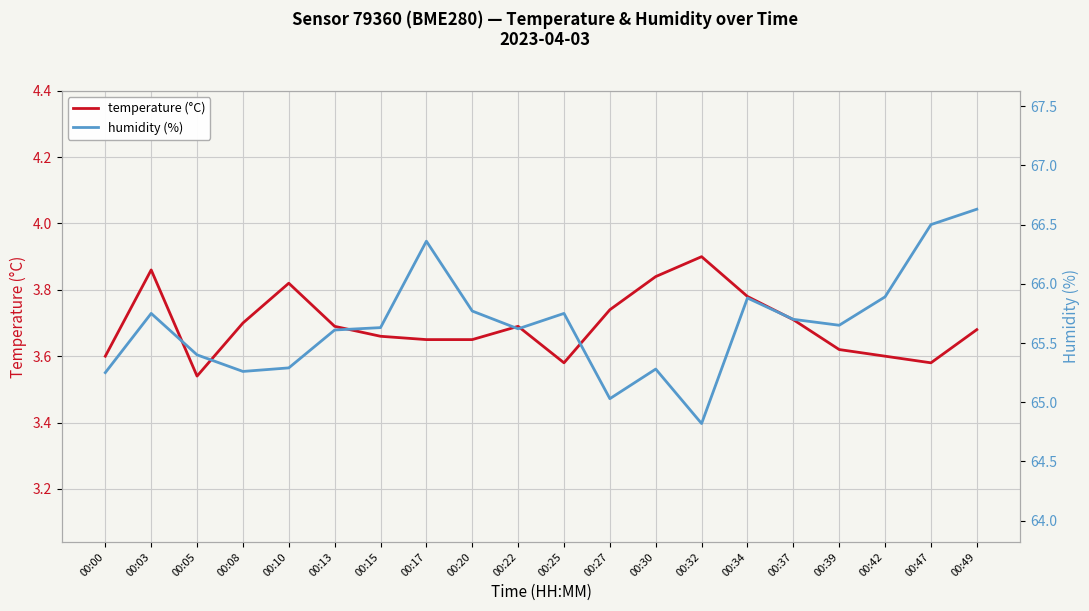

Rank the categories by temperature (°C) value from highest to lowest.

00:32, 00:03, 00:30, 00:10, 00:34, 00:27, 00:37, 00:08, 00:13, 00:22, 00:49, 00:15, 00:17, 00:20, 00:39, 00:00, 00:42, 00:25, 00:47, 00:05